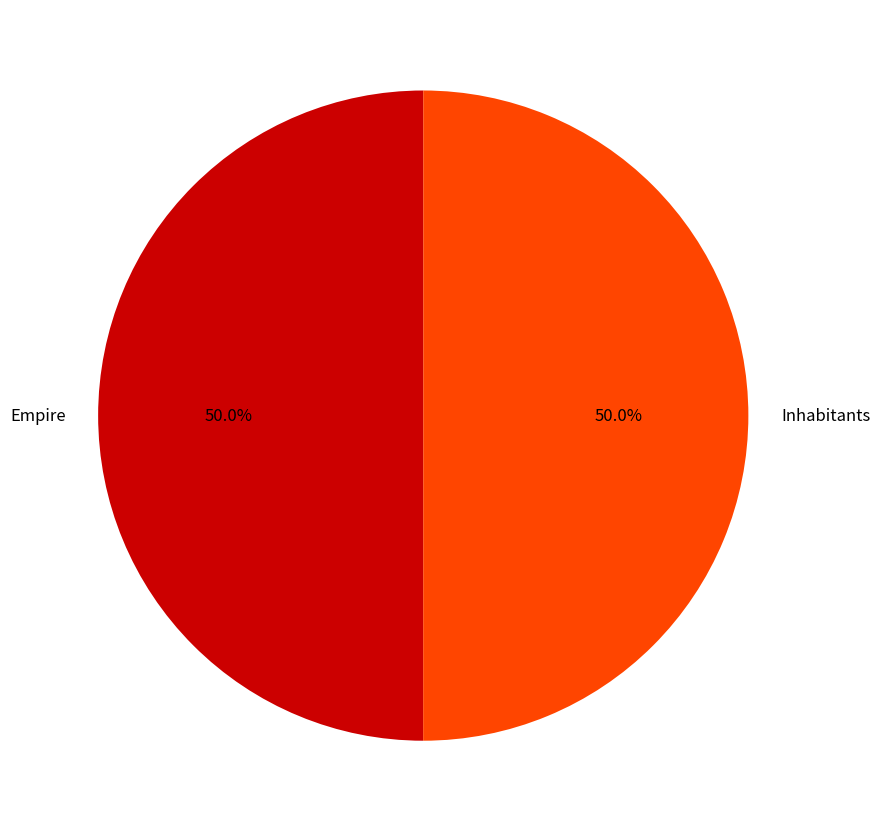

What is the ratio of the value at Empire to the value at Inhabitants?

1.0